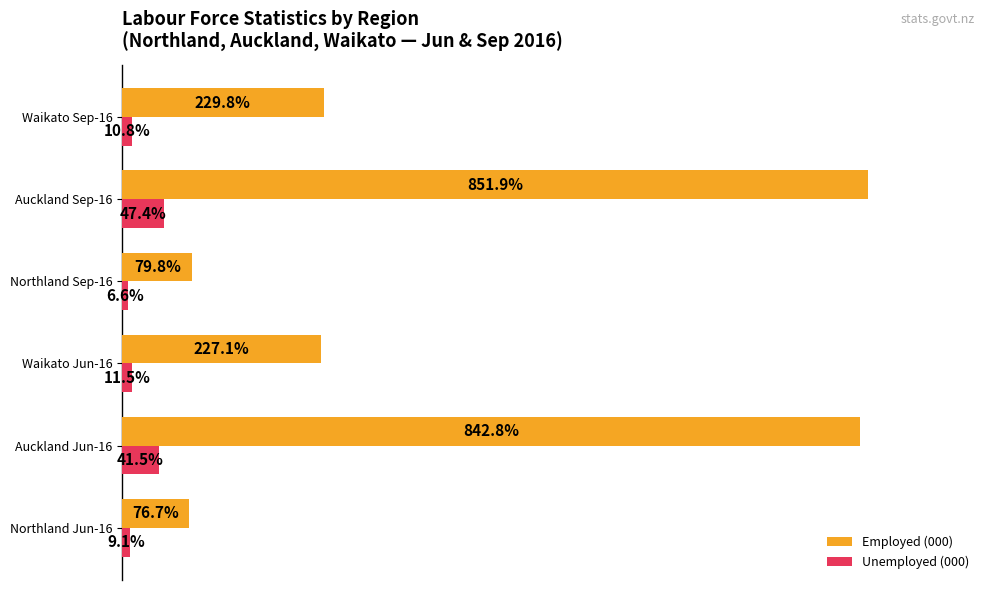

Which series has the largest range (max minus min)?

Employed (000)